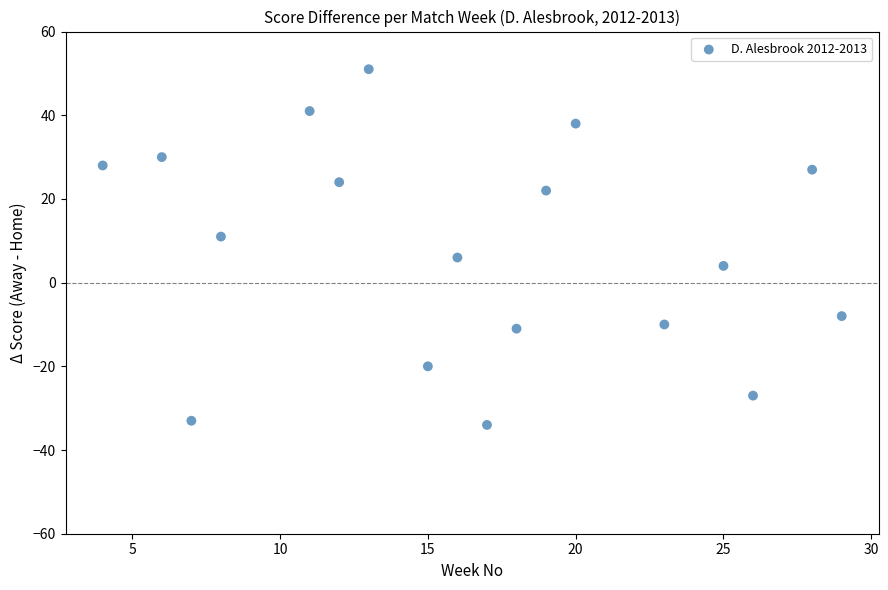

What is the range of X values (max minus min)?

25